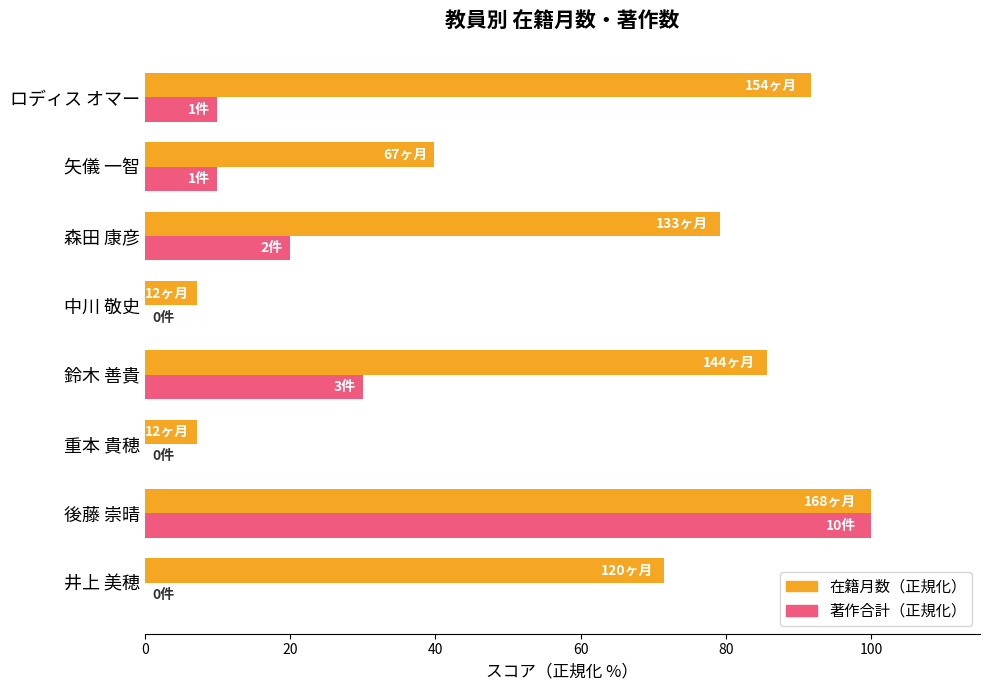

What is the highest value of the 著作合計（正規化） series?

100.0